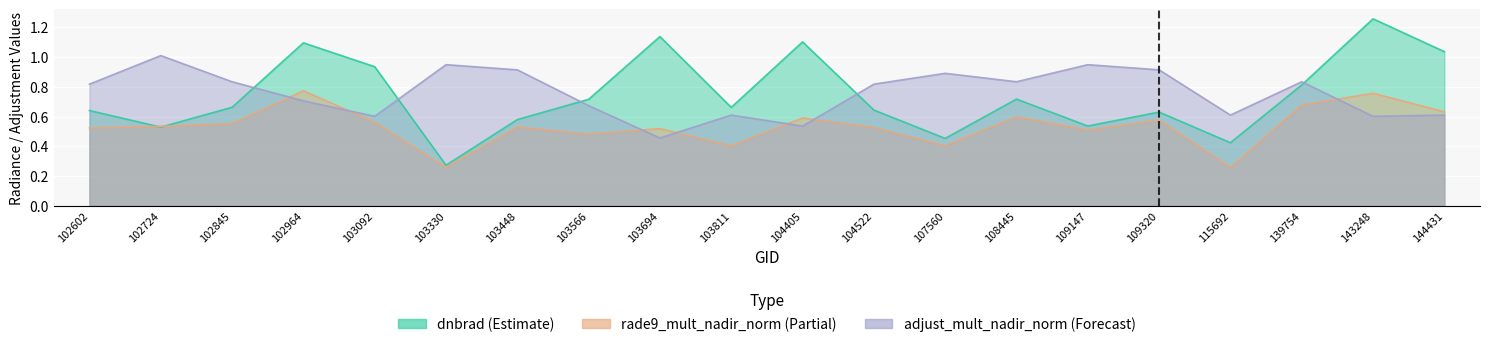

How many lines are shown in the chart?

3